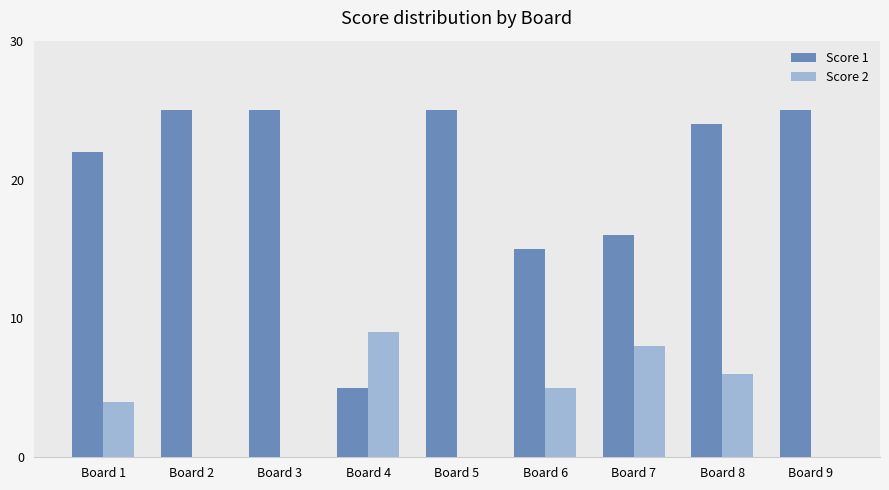

Which series changed the most between Board 5 and Board 8?

Score 2